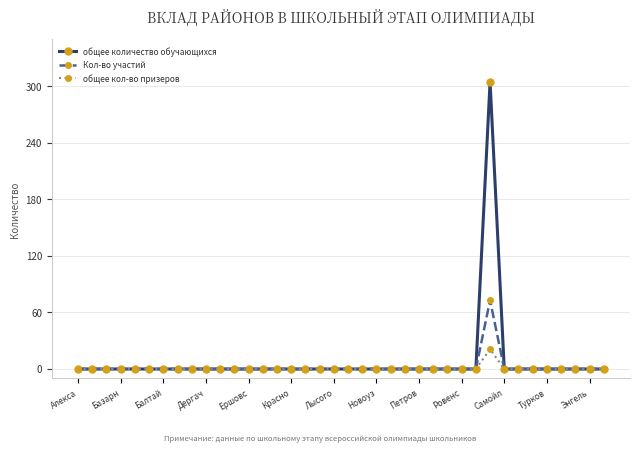

Which series has the widest spread of values?

общее количество обучающихся